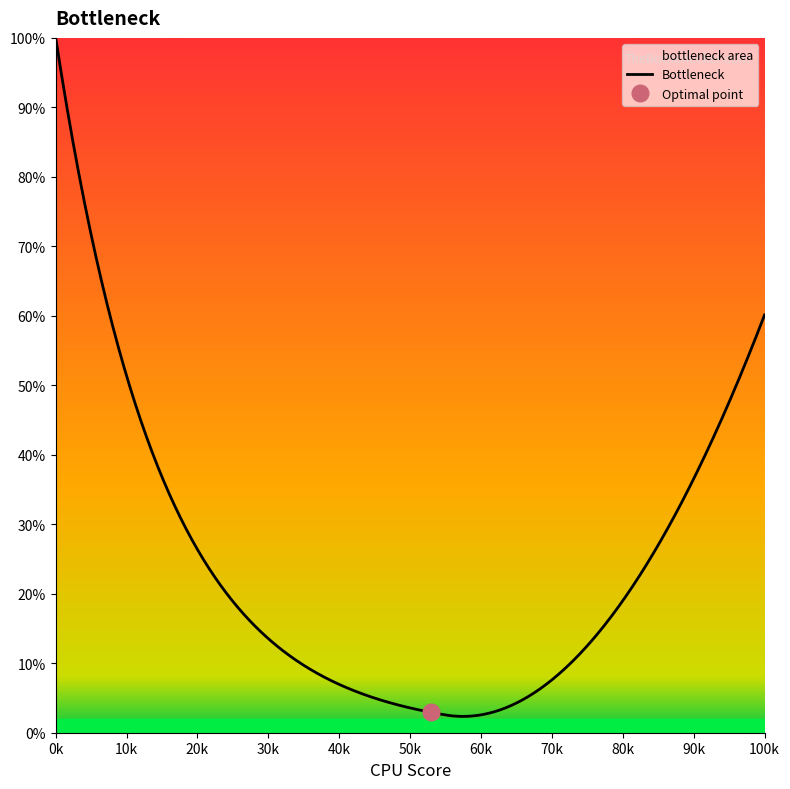

What is the highest value of the Bottleneck series?

100.0